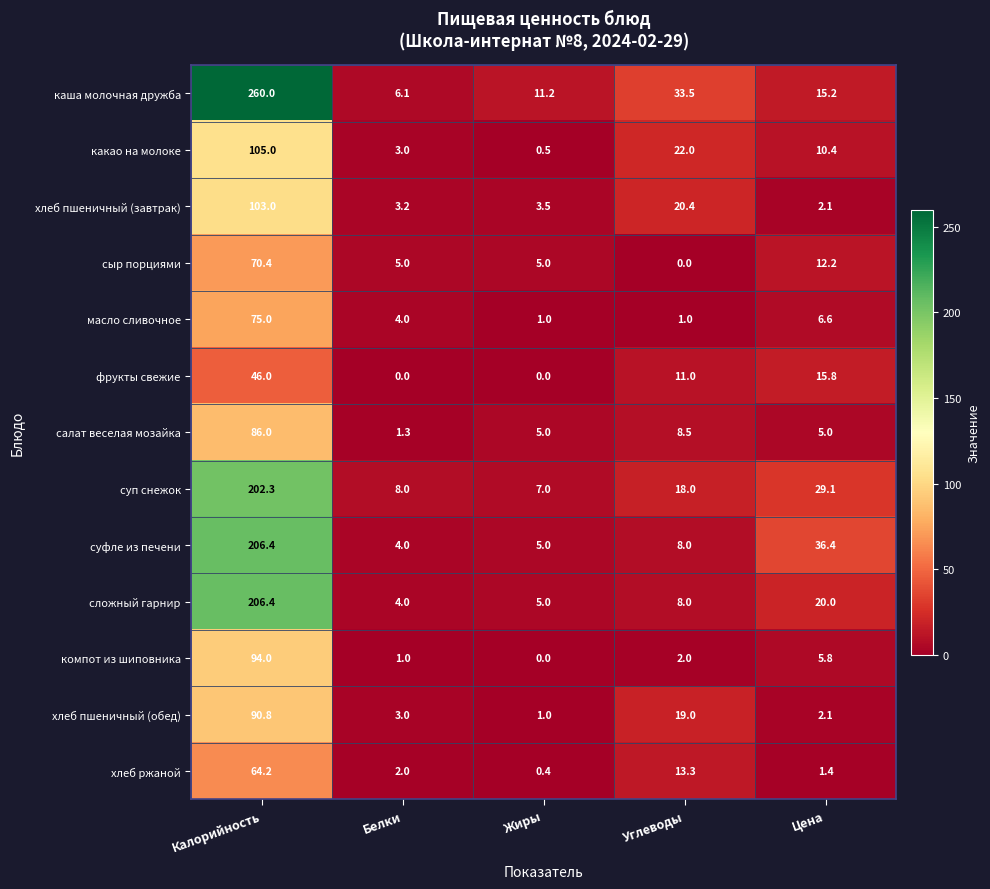

At which category does the chart reach its peak across all series?

Калорийность